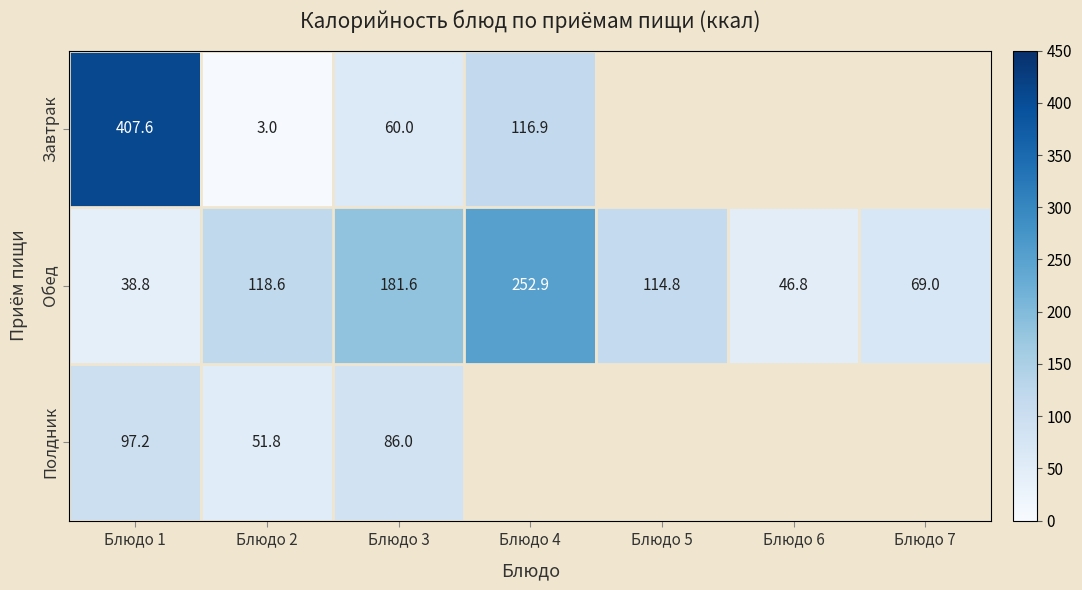

What is the spread (max minus min) of values at Блюдо 3?

121.6